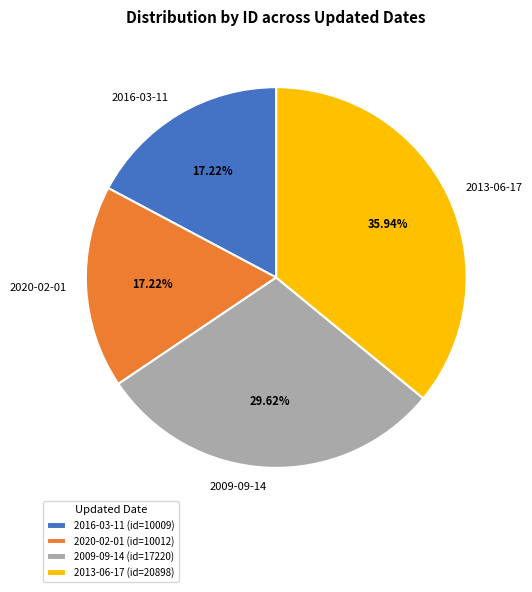

What is the ratio of the value at 2009-09-14 to the value at 2016-03-11?

1.7